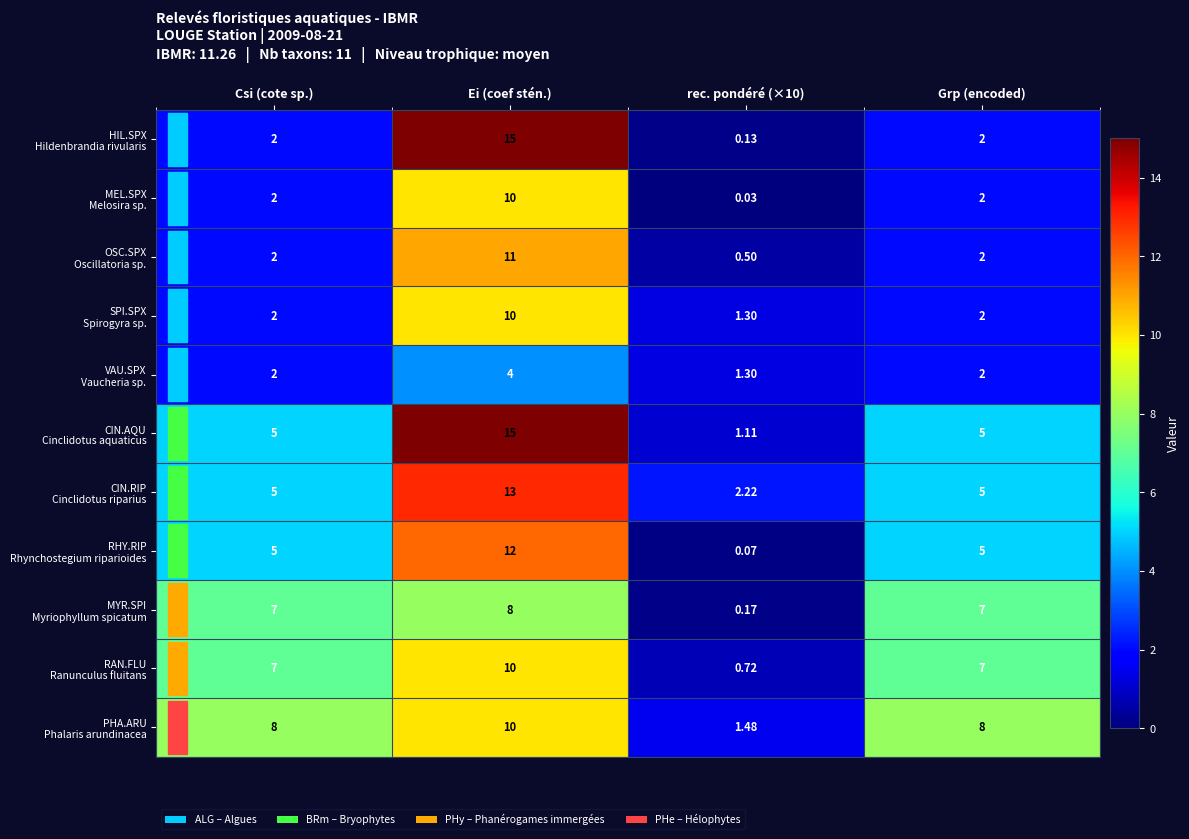

At which category is the sum across all series the highest?

Ei (coef stén.)